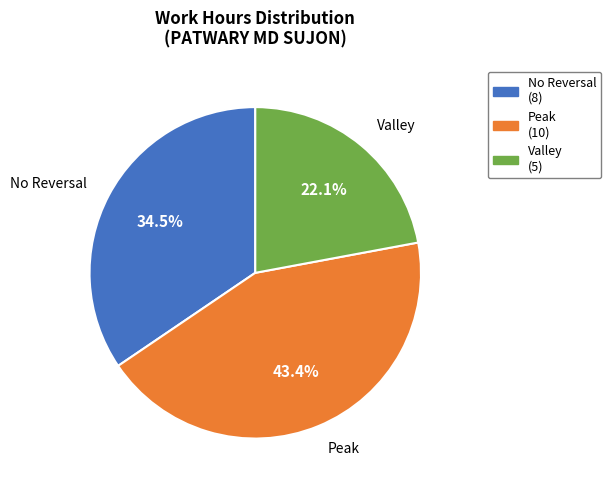

What percentage do Peak and No Reversal together represent?

77.9%